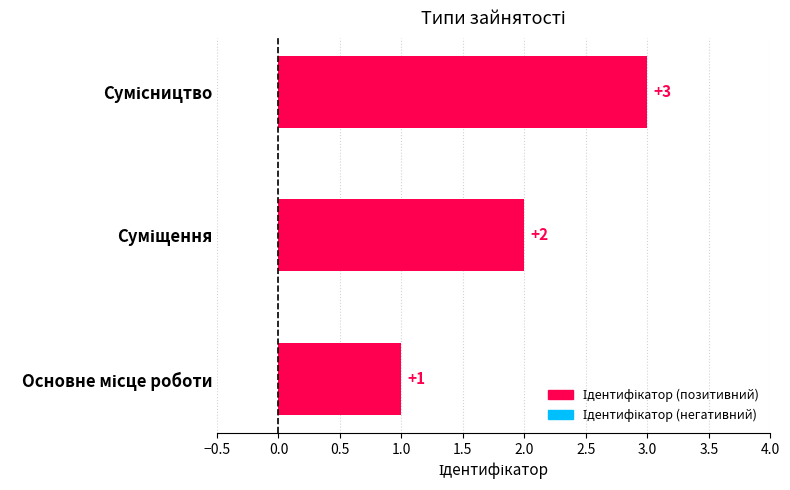

How many values are between 1 and 3?

3